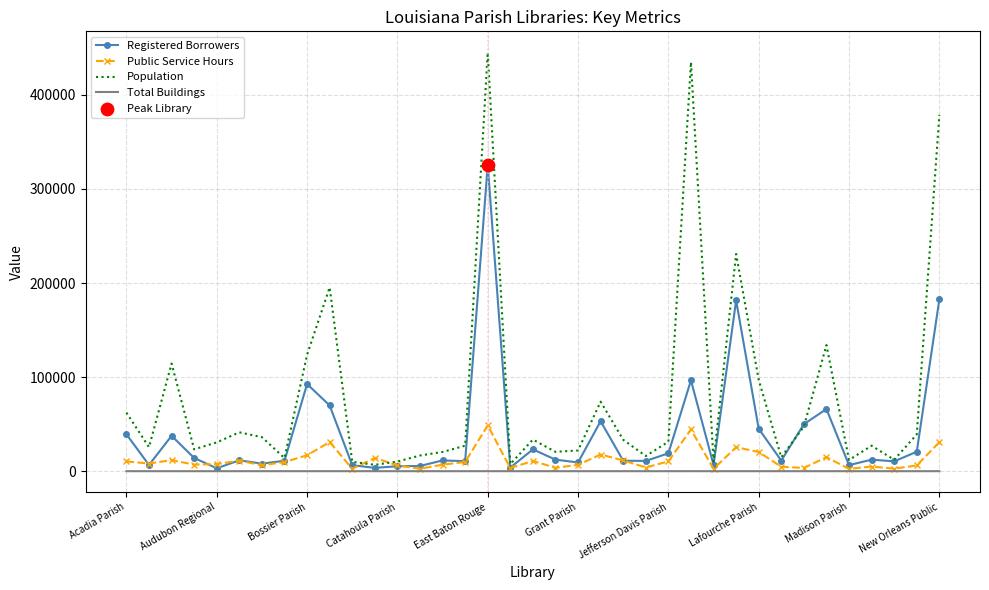

Which series has the largest range (max minus min)?

Population